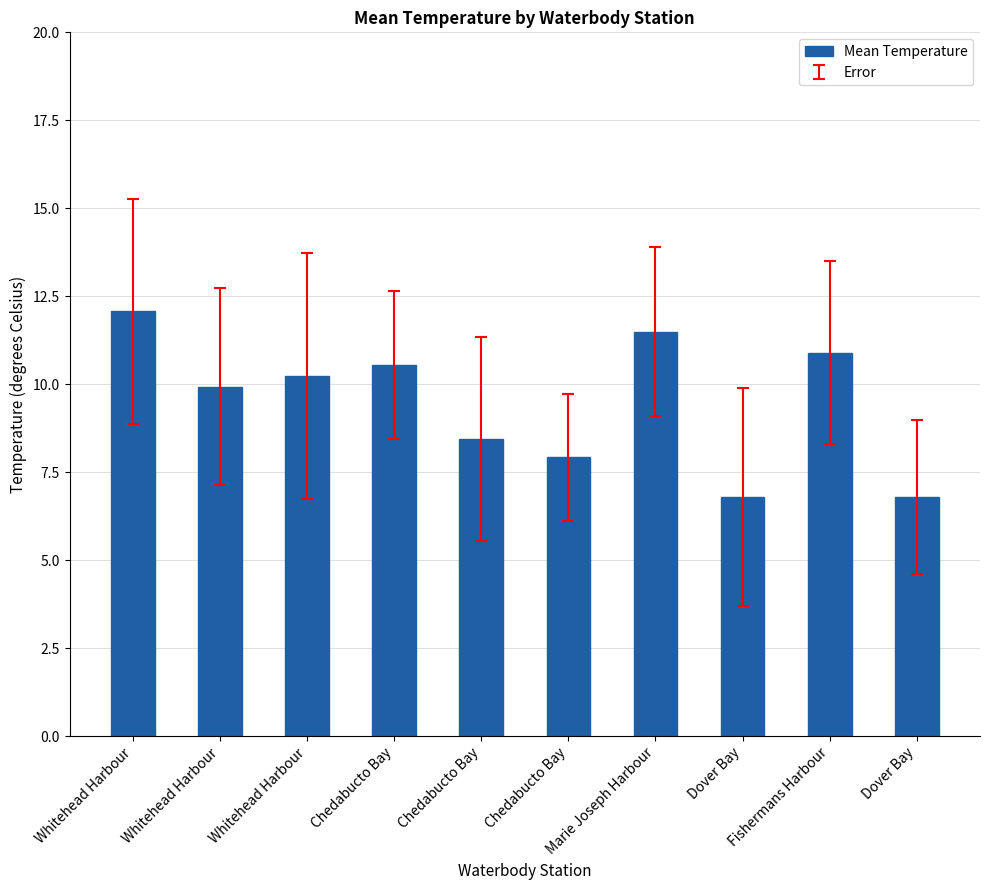

What value does the data have at Dover Bay?

6.8